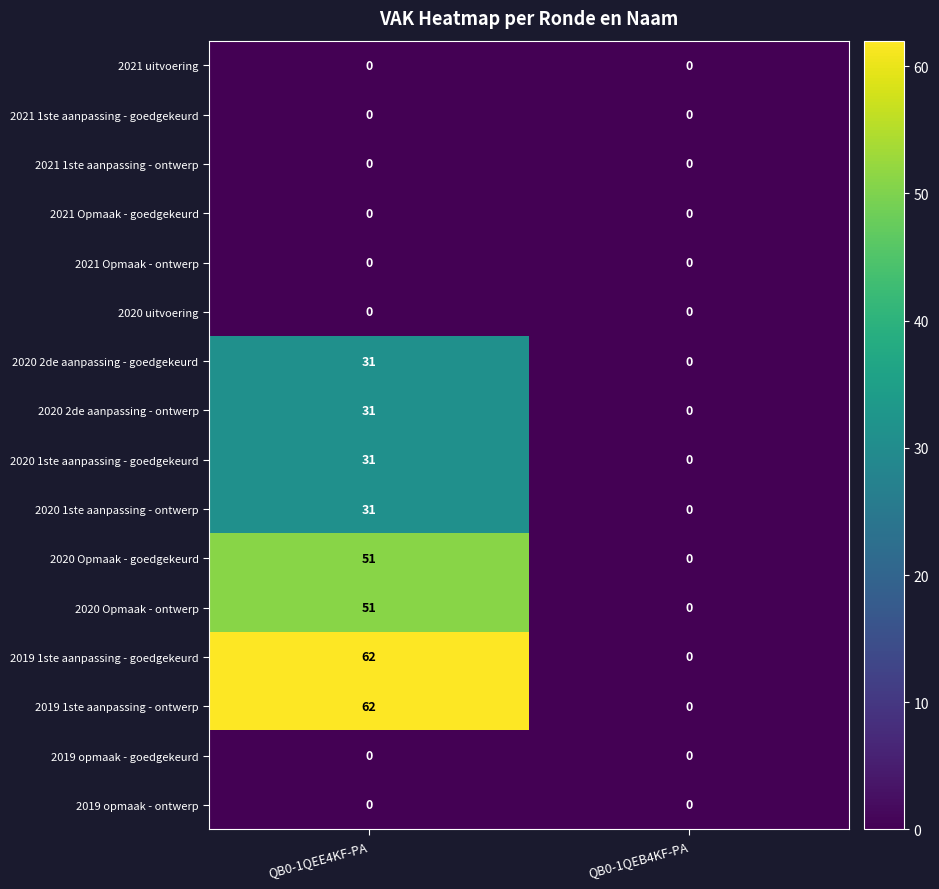

What is the spread (max minus min) of values at QB0-1QEE4KF-PA?

62